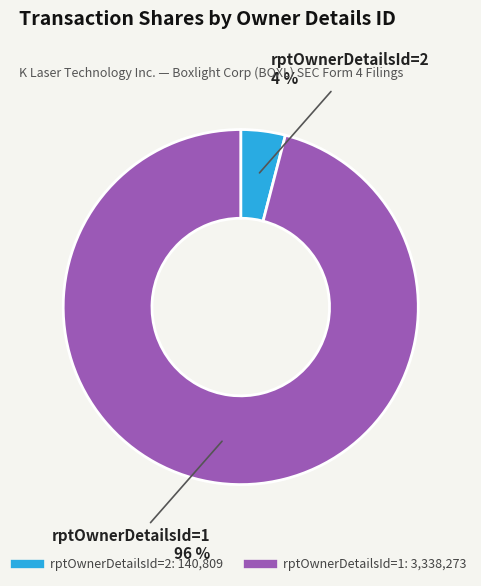

Combined, do rptOwnerDetailsId=1 and rptOwnerDetailsId=2 account for over 50%?

Yes